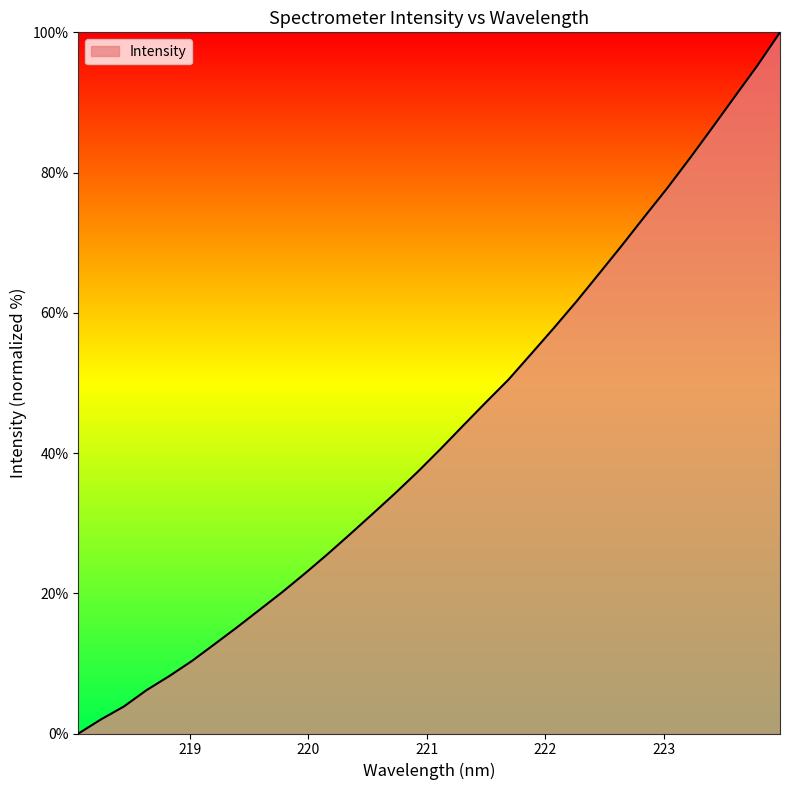

What is the difference between the maximum and minimum values?

100.0